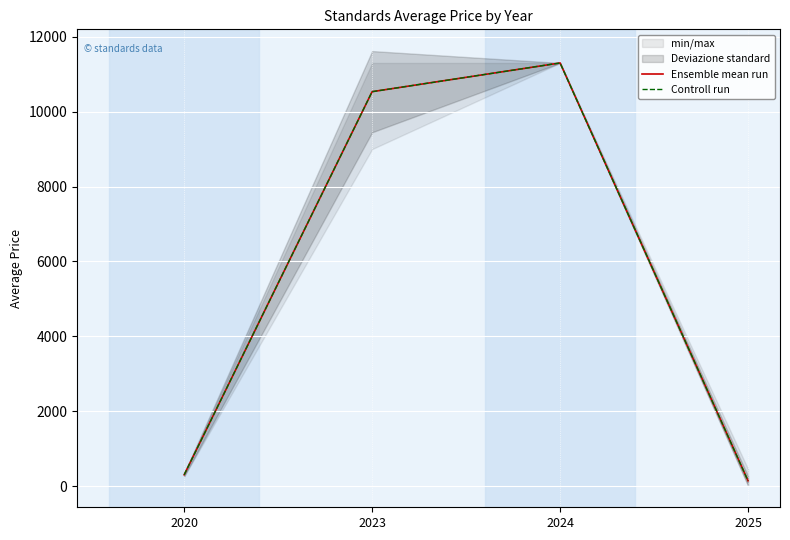

Where is the first local maximum for Ensemble mean run?

2024